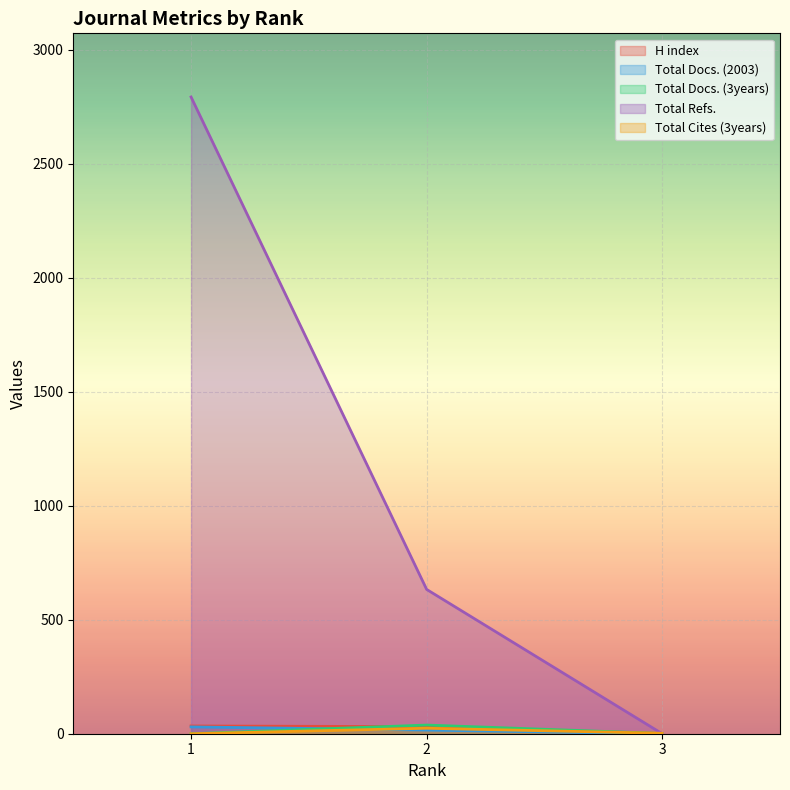

Reading left to right, what are all the values shown in this chart?

H index: 34	31	1
Total Docs. (2003): 30	16	0
Total Docs. (3years): 0	38	1
Total Refs.: 2793	633	0
Total Cites (3years): 0	24	2